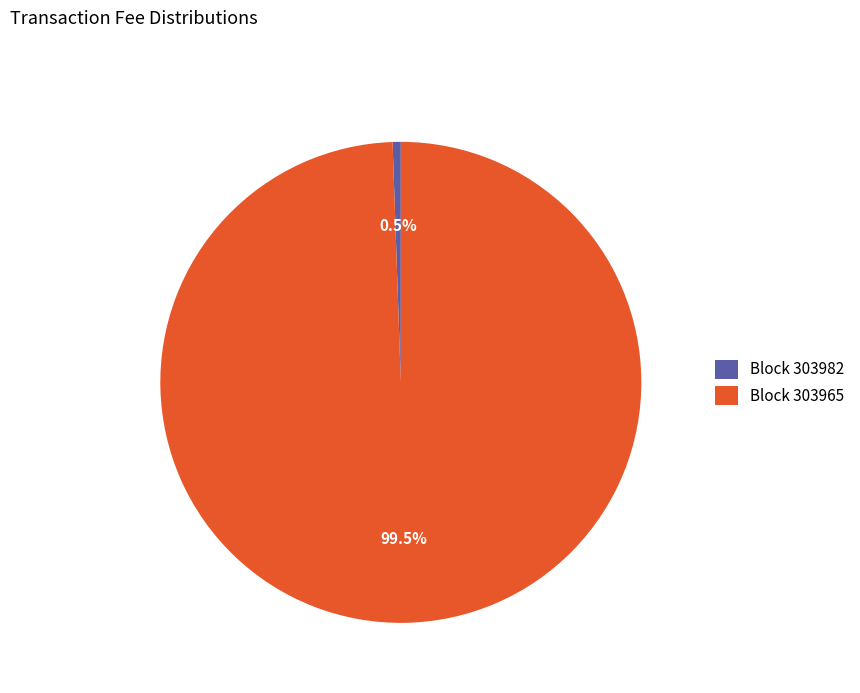

Which category has the biggest portion of the pie?

Block 303965